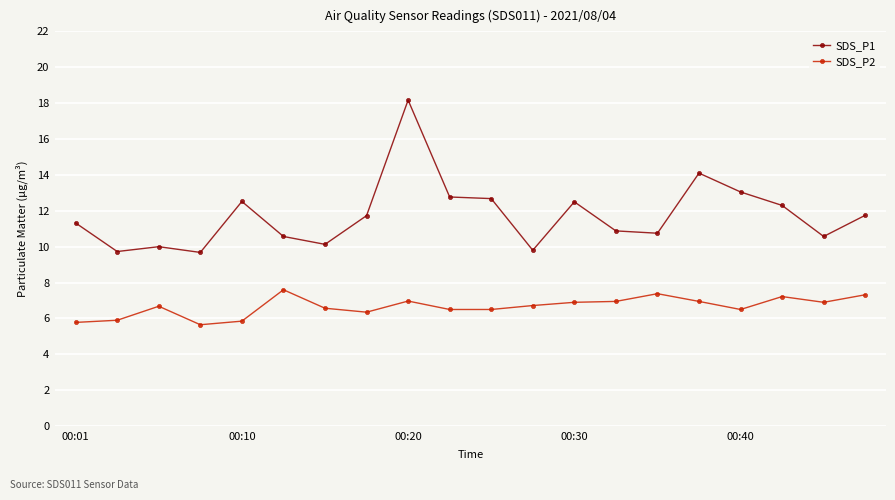

What is the sum of all SDS_P1 values?

235.0